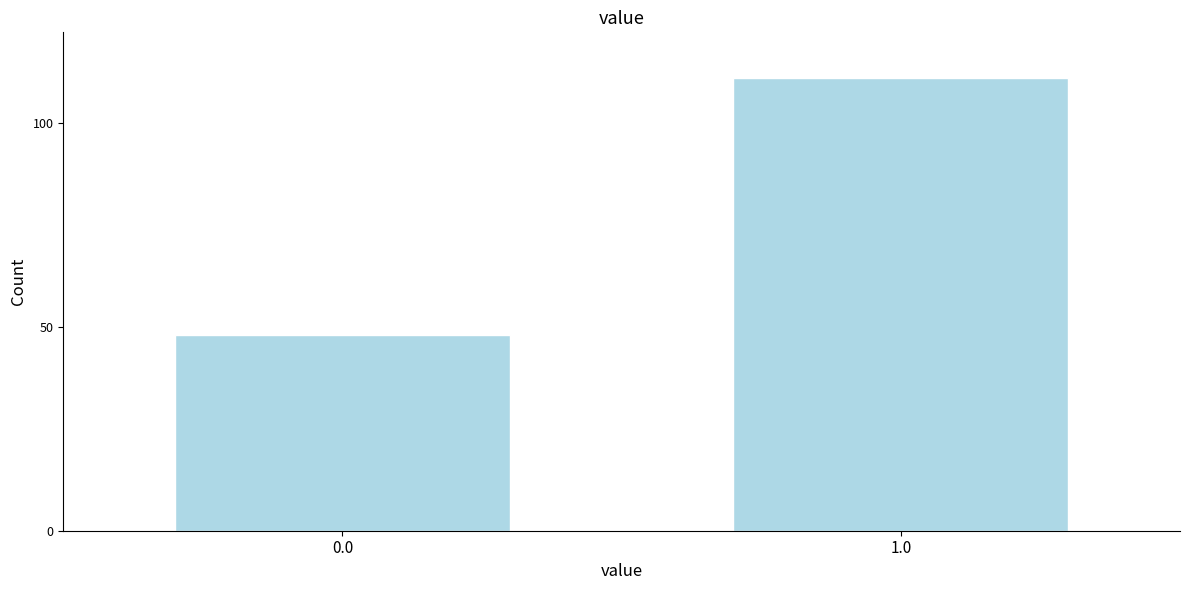

Reading right to left, list all the values displayed in this chart.

1.0=111	0.0=48